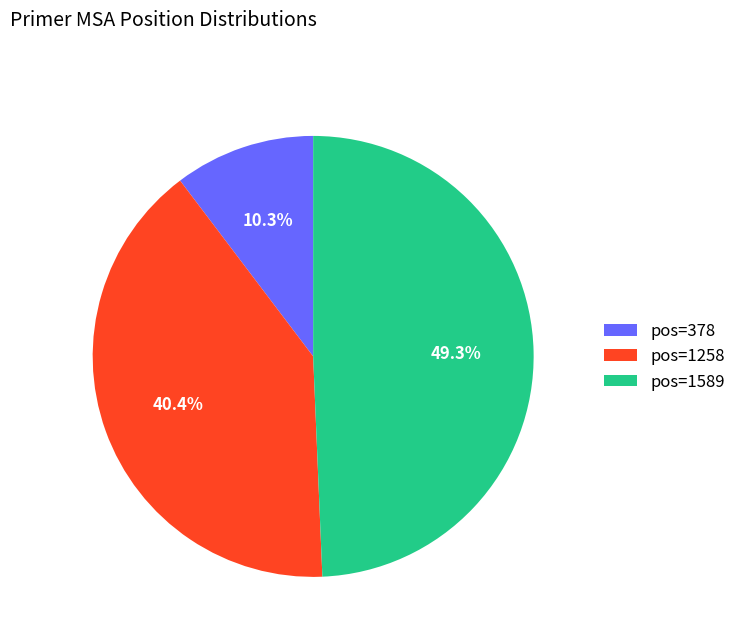

Which category has the biggest portion of the pie?

pos=1589